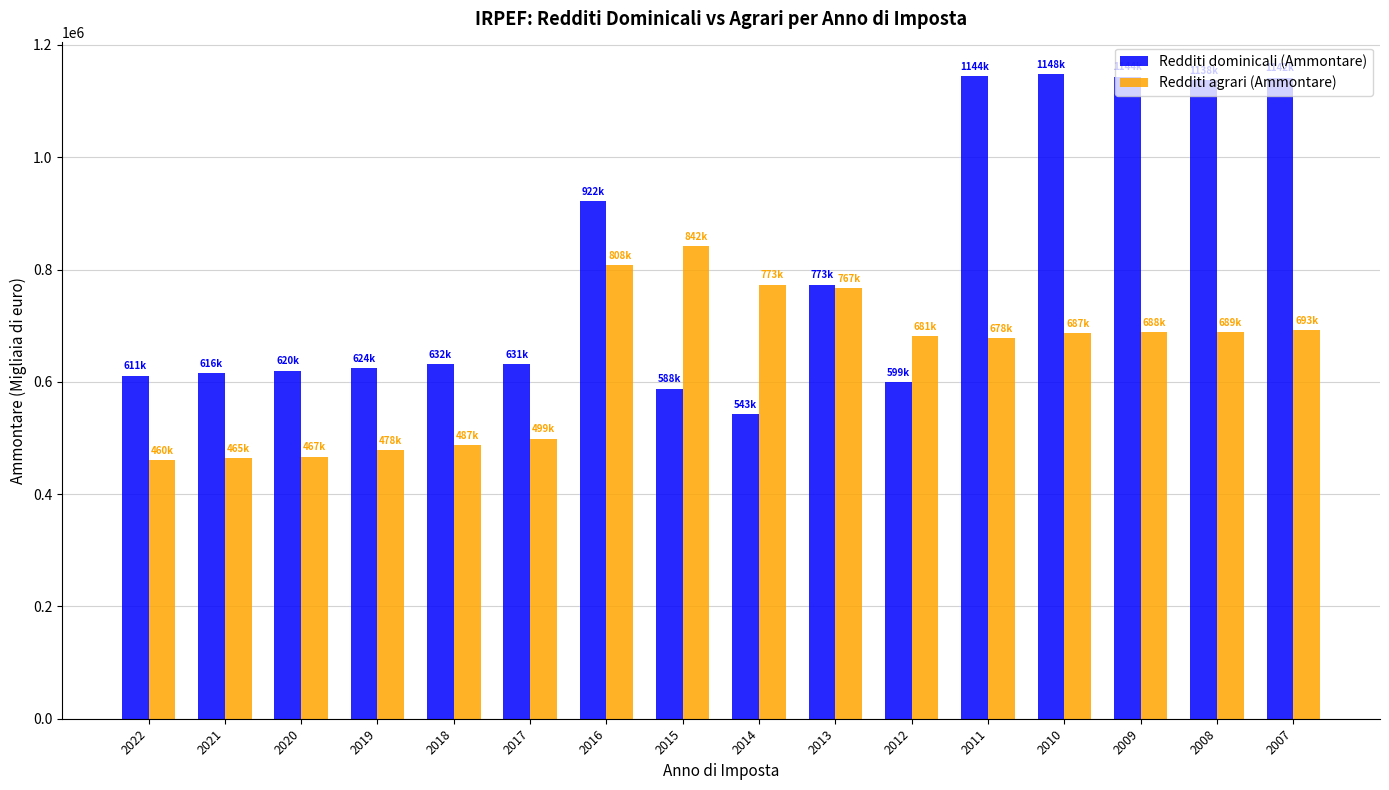

Is the value of Redditi dominicali (Ammontare) at 2021 greater than the value of Redditi agrari (Ammontare) at 2009?

No